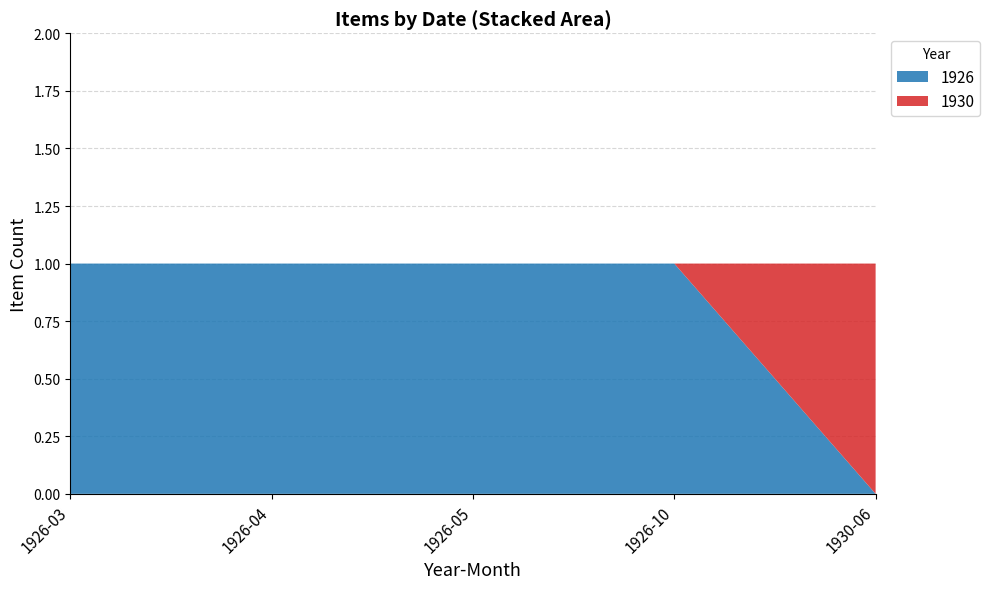

Is it true that 1926 equals 2 at 1926-03?

False